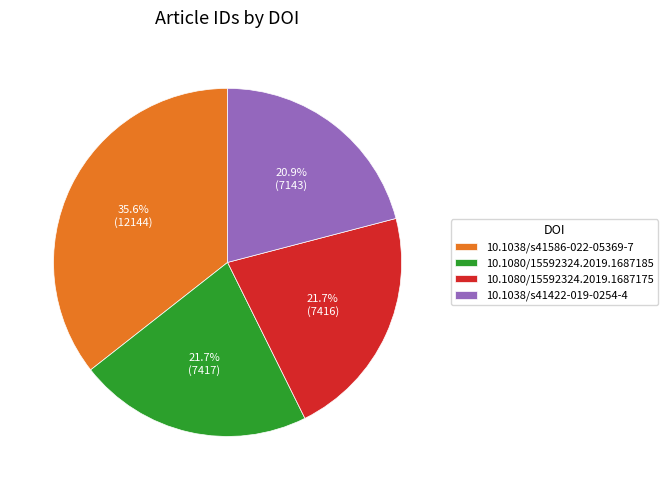

How many segments does this pie chart have?

4